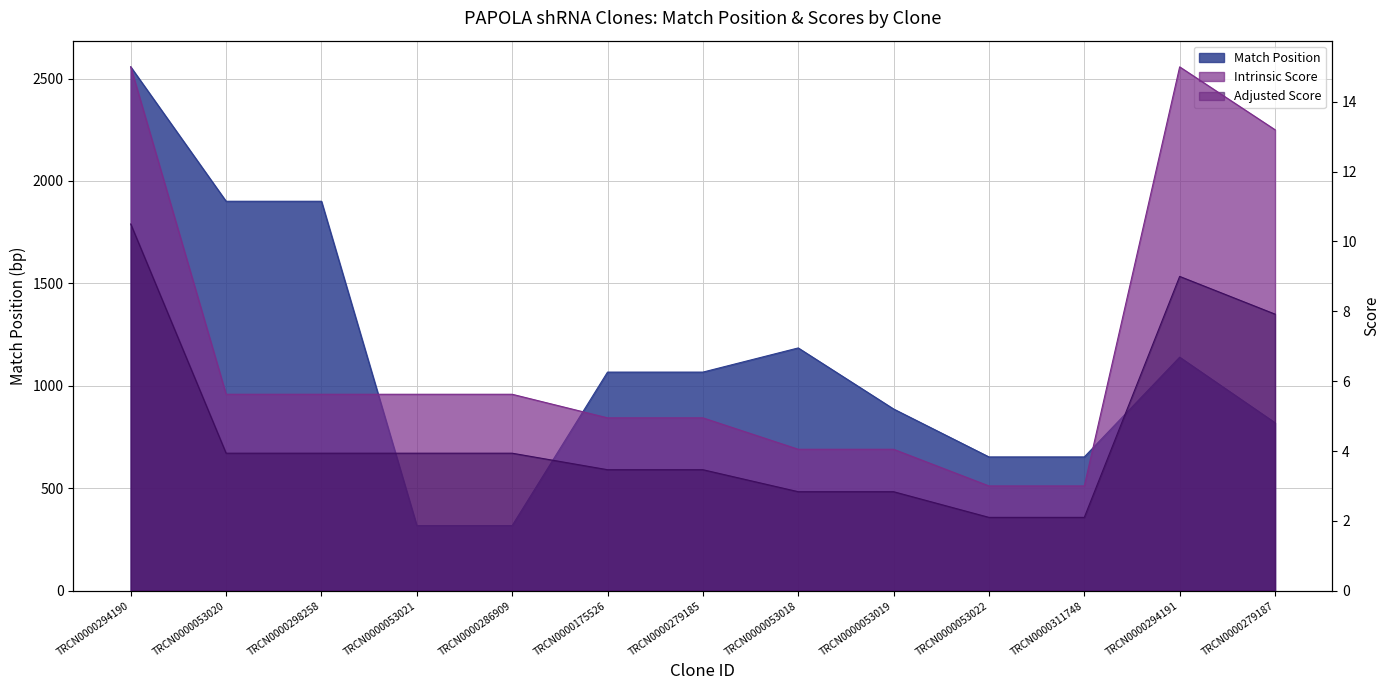

What is the label of the 6th point from the left?

TRCN0000175526